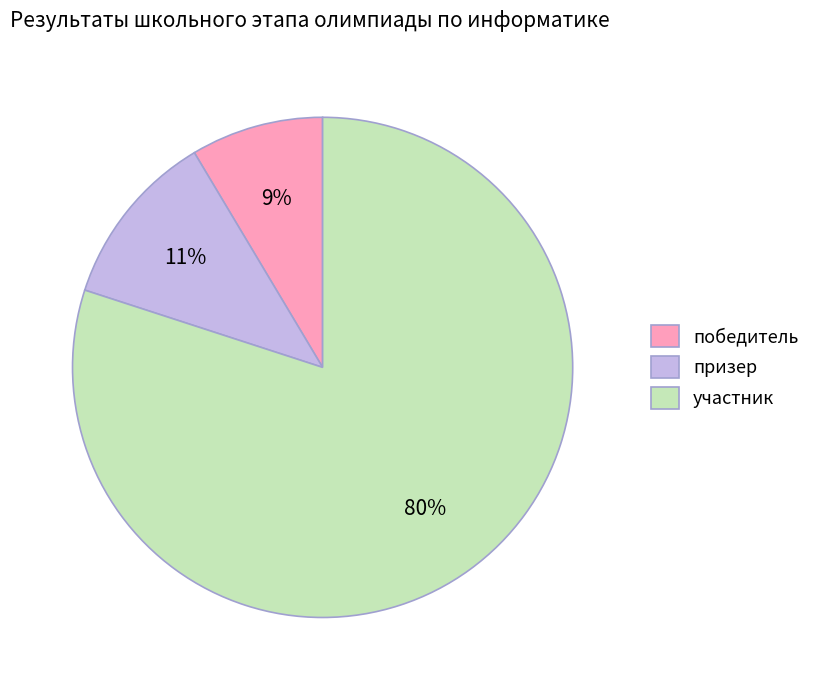

Rank the categories by value from lowest to highest.

победитель, призер, участник